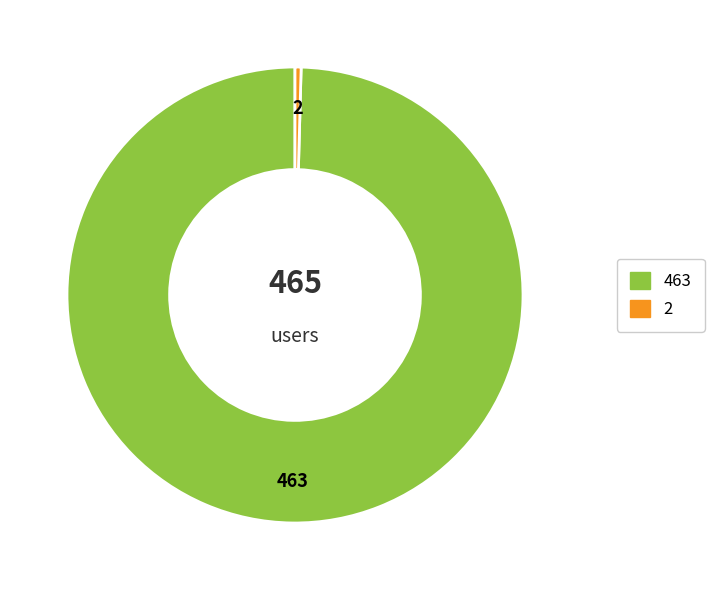

Does any single category account for the majority?

Yes